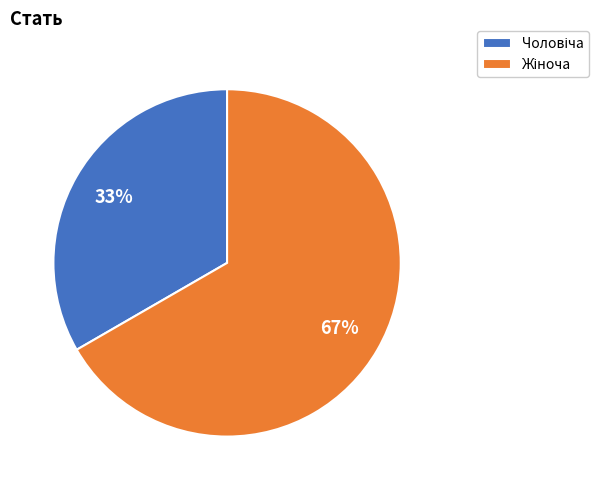

Is there a majority slice in this chart?

Yes